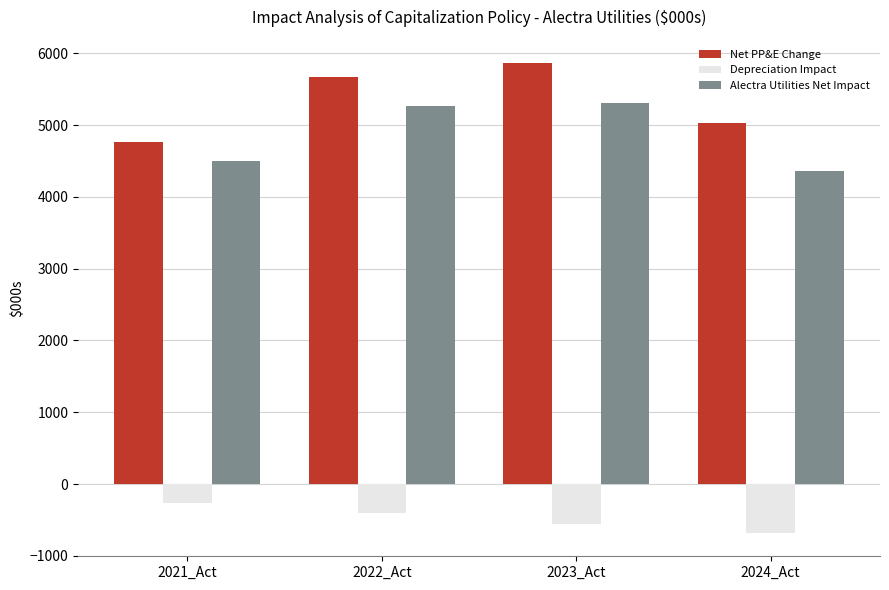

At which label does Net PP&E Change first exceed 5671?

2022_Act